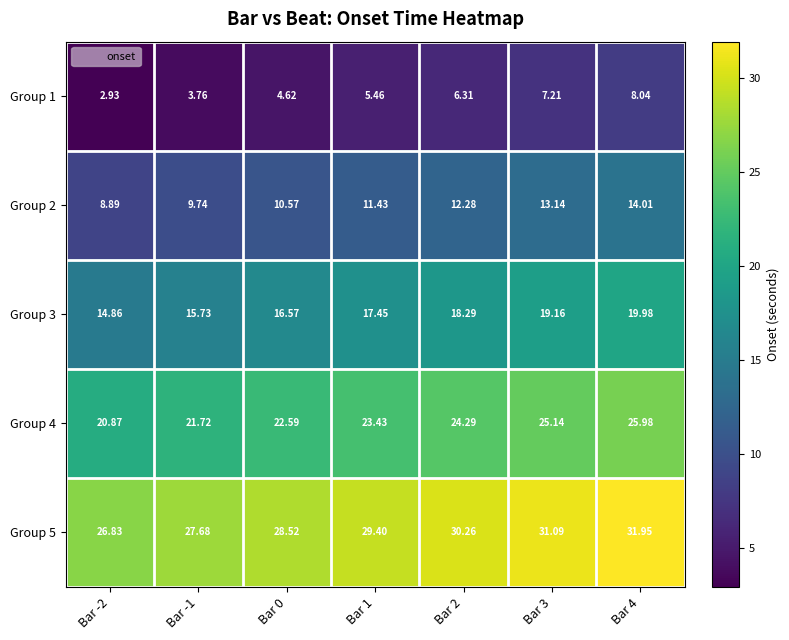

Is the value of Group 4 at Bar 4 greater than the value of Group 2 at Bar 0?

Yes